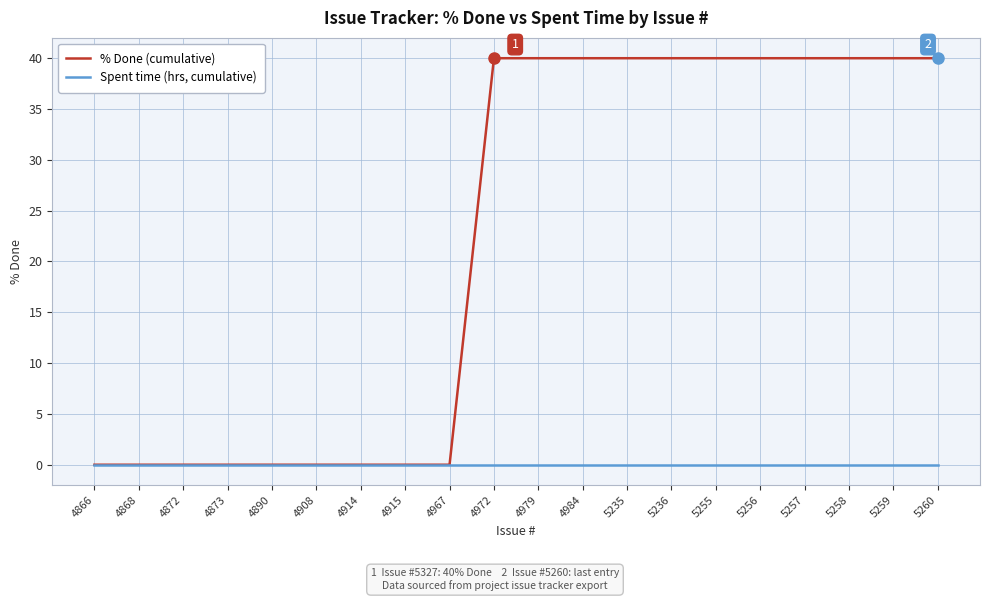

Rank the series by their maximum value, from highest to lowest.

% Done (cumulative), Spent time (hrs, cumulative)